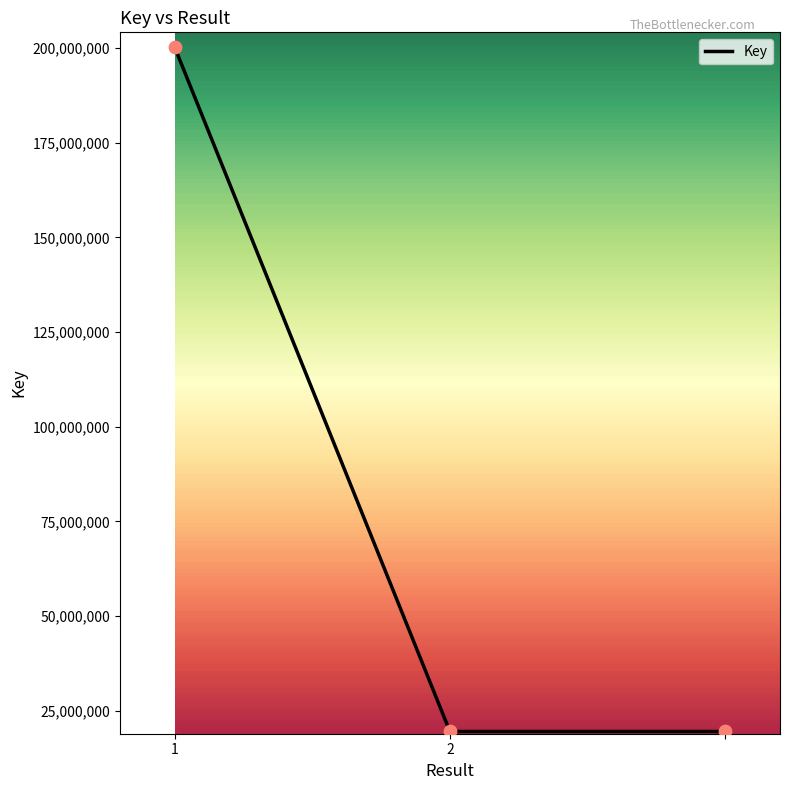

What is the sum of all values?

239242232